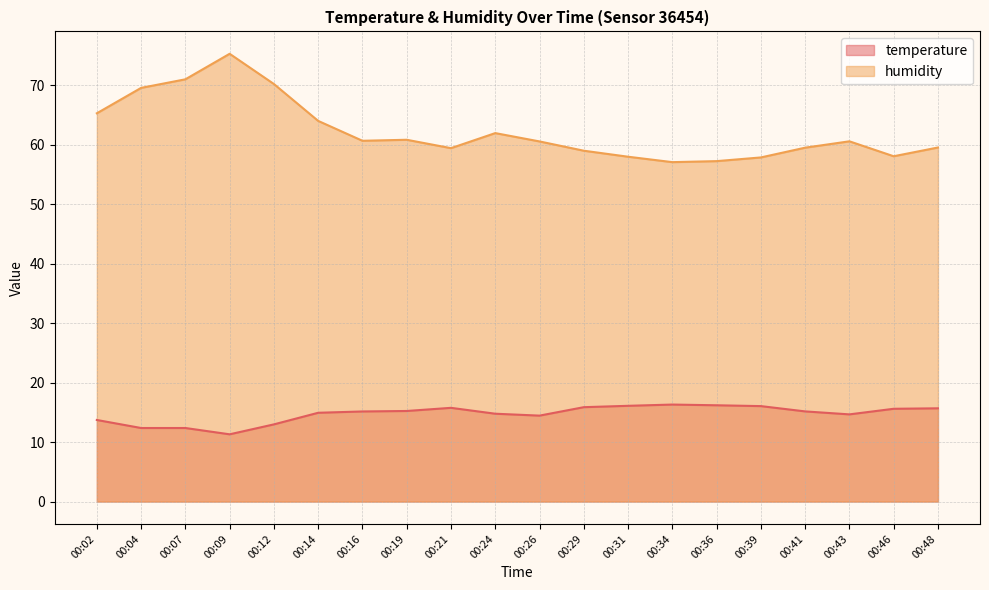

What is the approximate value of temperature at 00:43?

14.7